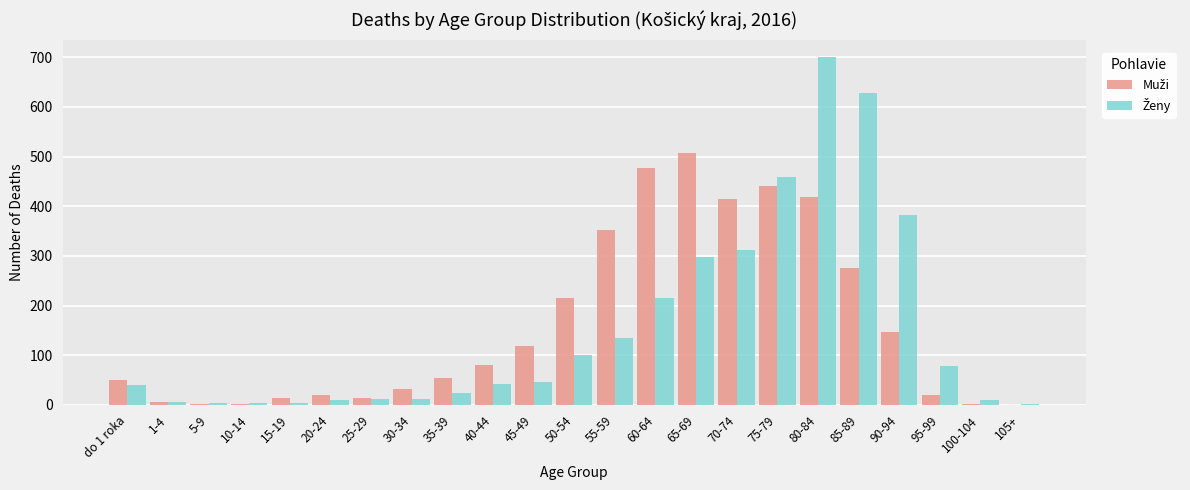

What is the greatest value displayed?

700